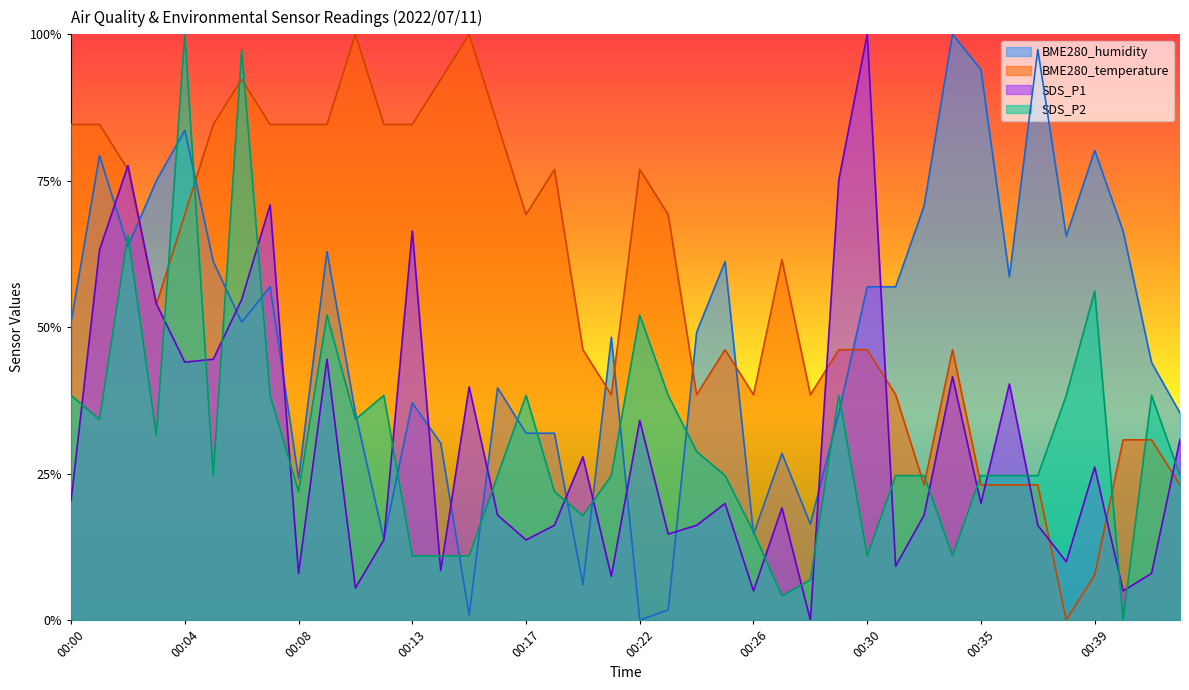

How many times do SDS_P2 and BME280_temperature cross each other?

9